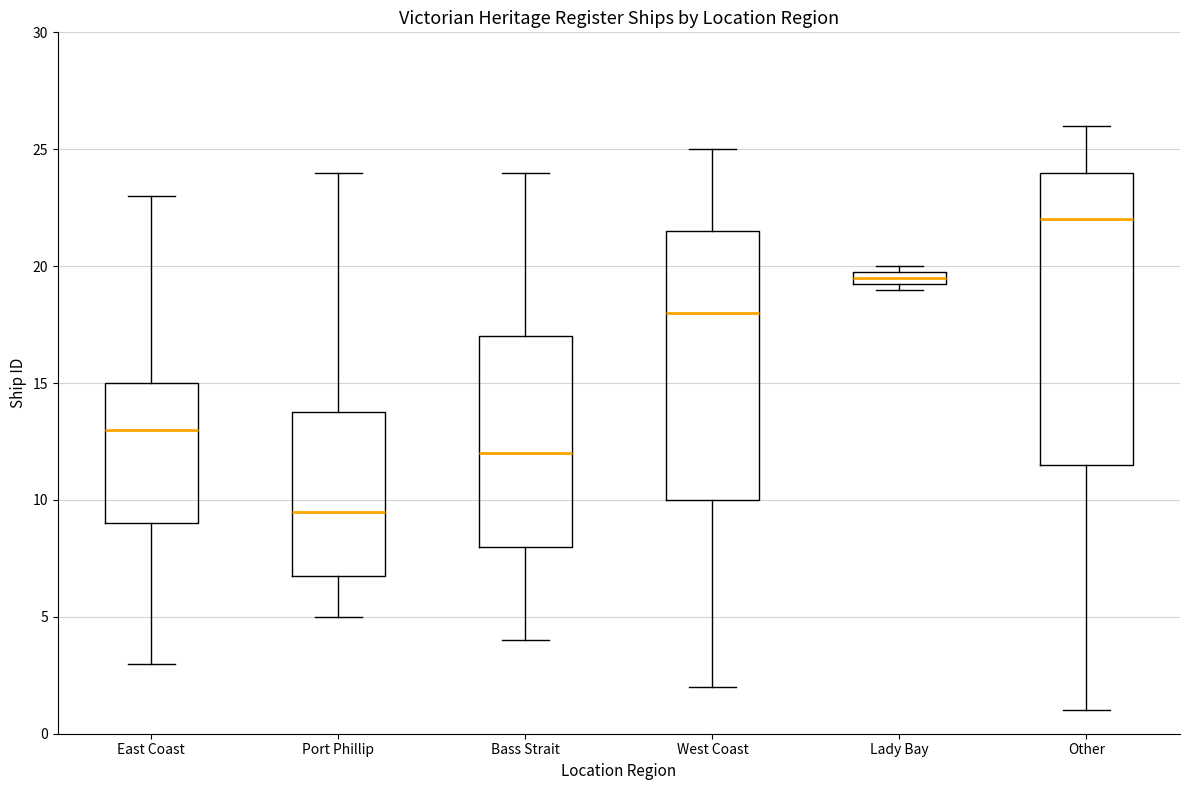

Where does the lower whisker of the box for Other end on the y-axis? The values are not printed on the chart, so give them approximately, as read against the axis.

1.0